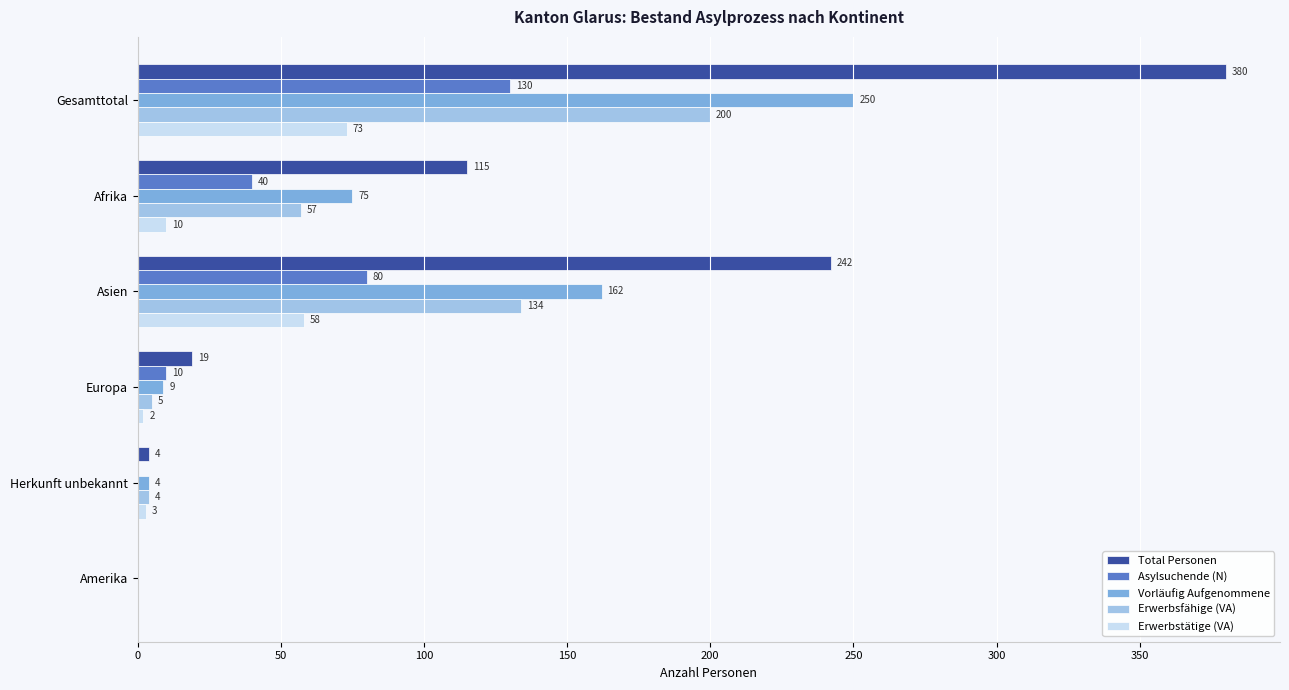

The value of Total Personen at Asien is 384. True or false?

False